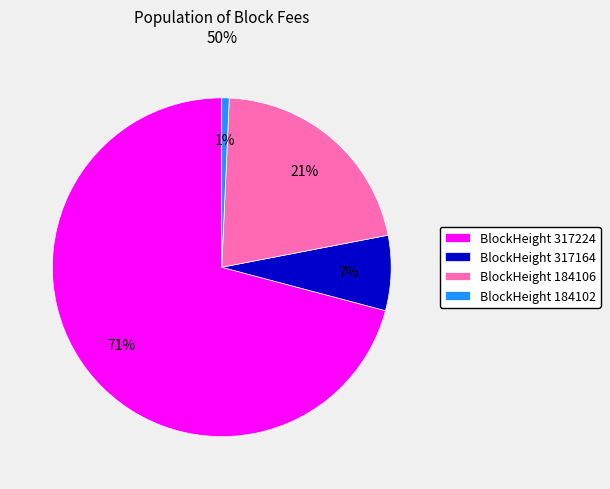

Combined, do BlockHeight 317164 and BlockHeight 317224 account for over 50%?

Yes